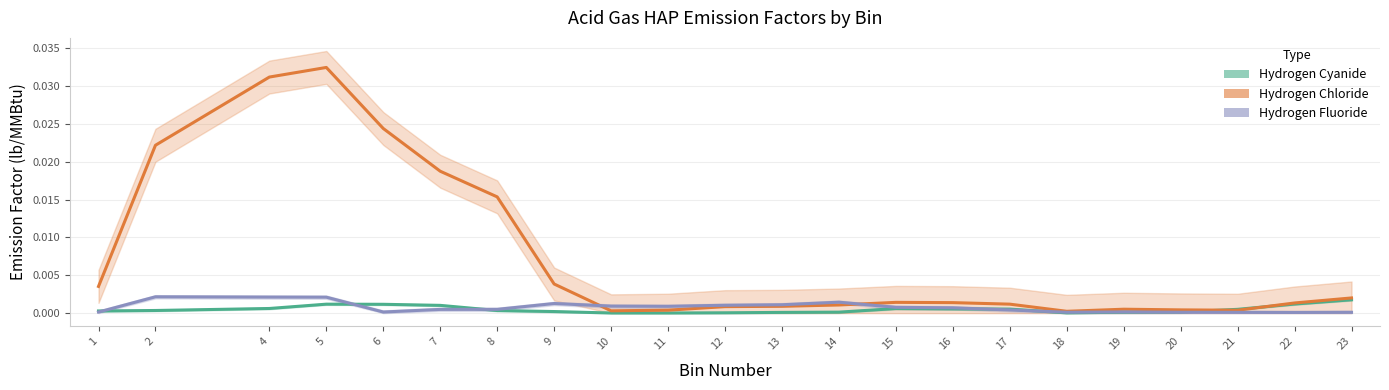

How many interior local peaks does the Hydrogen Chloride series have?

3